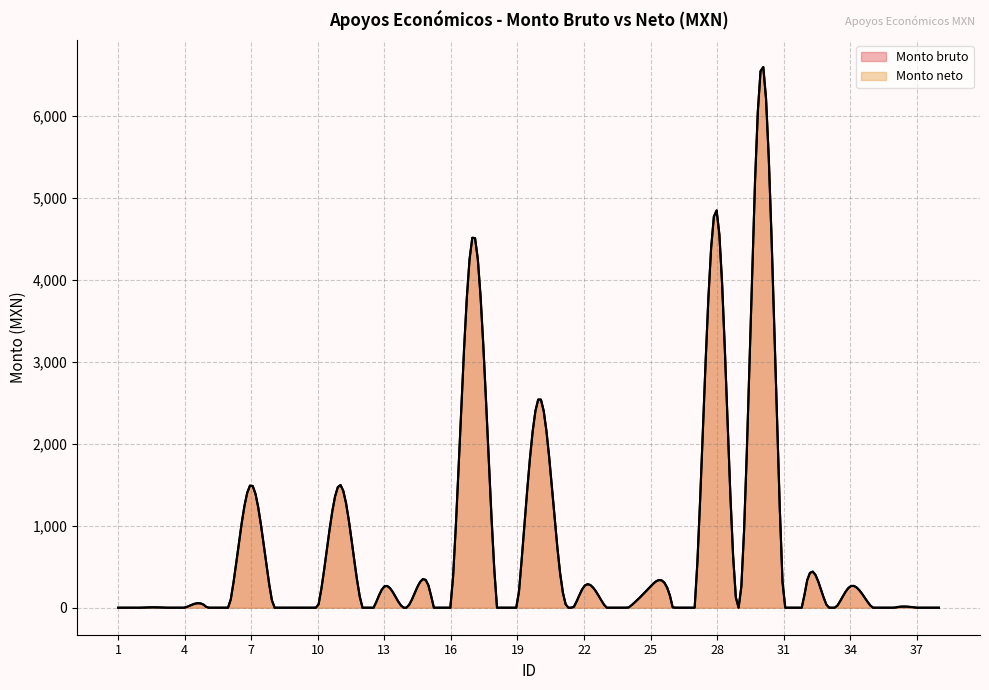

What is the approximate value of Monto neto at 20?

2558.5